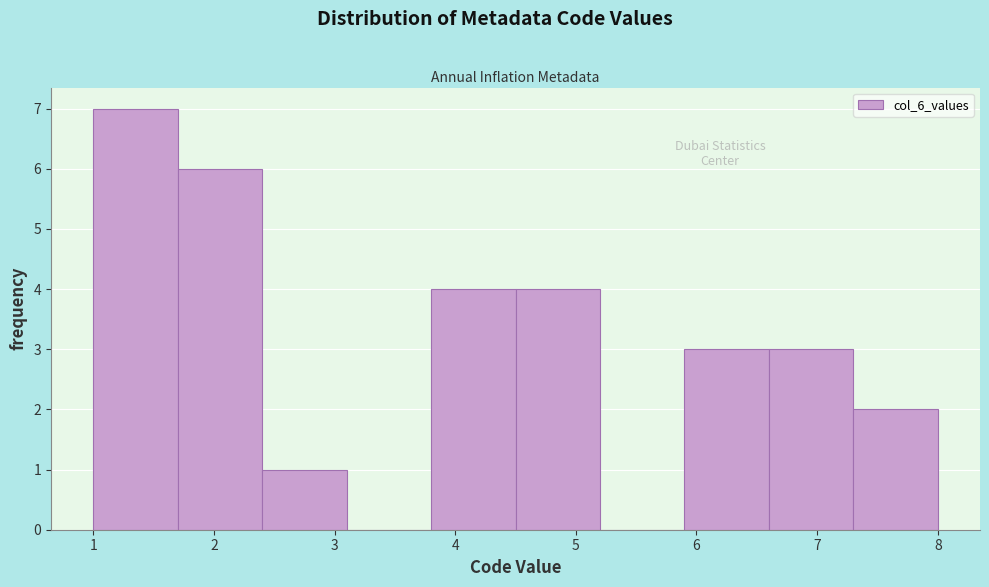

Over which range of the x-axis is the bar tallest?

1.0 to 1.7